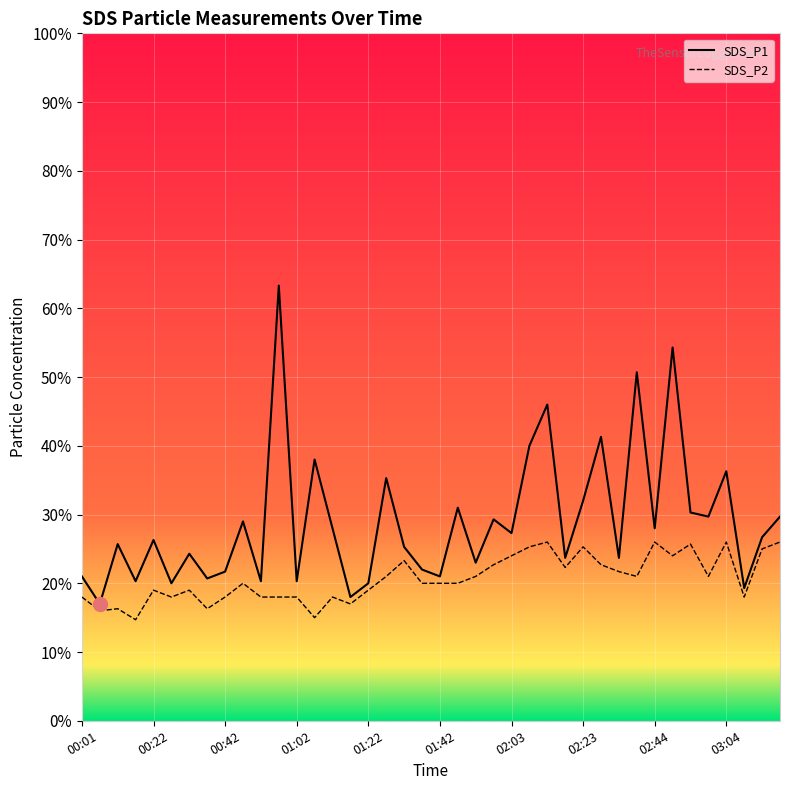

True or false: SDS_P2 has a value of 2.3 at 01:32.

True